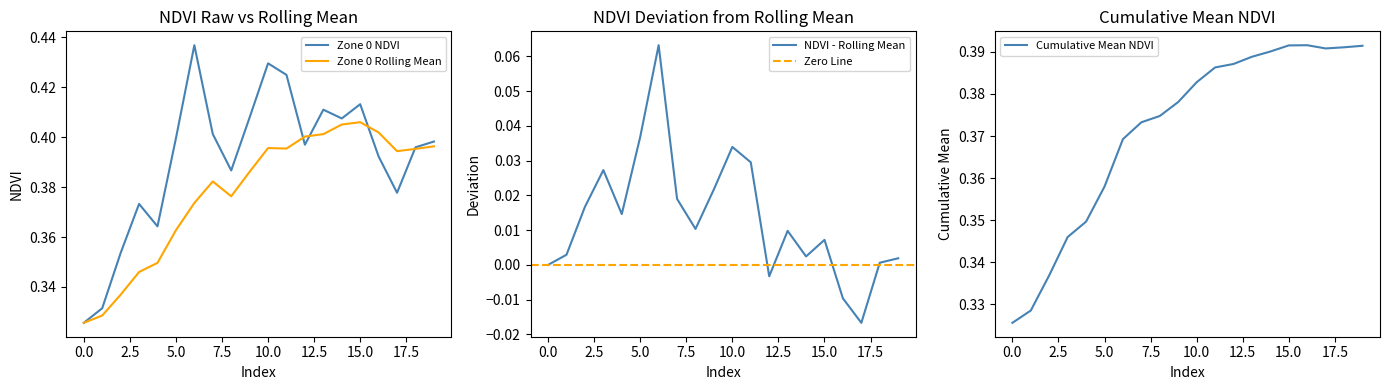

Reading left to right, what are all the values shown in this chart?

Zone 0 NDVI: 0=0.3	1=0.3	2=0.4	3=0.4	4=0.4	5=0.4	6=0.4	7=0.4	8=0.4	9=0.4	10=0.4	11=0.4	12=0.4	13=0.4	14=0.4	15=0.4	16=0.4	17=0.4	18=0.4	19=0.4
Zone 0 Rolling Mean: 0=0.3	1=0.3	2=0.3	3=0.3	4=0.3	5=0.4	6=0.4	7=0.4	8=0.4	9=0.4	10=0.4	11=0.4	12=0.4	13=0.4	14=0.4	15=0.4	16=0.4	17=0.4	18=0.4	19=0.4